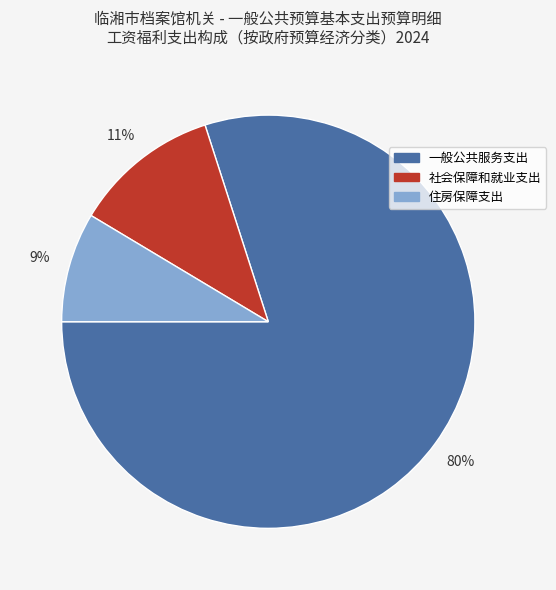

To the nearest percent, what portion does 一般公共服务支出 represent?

80%